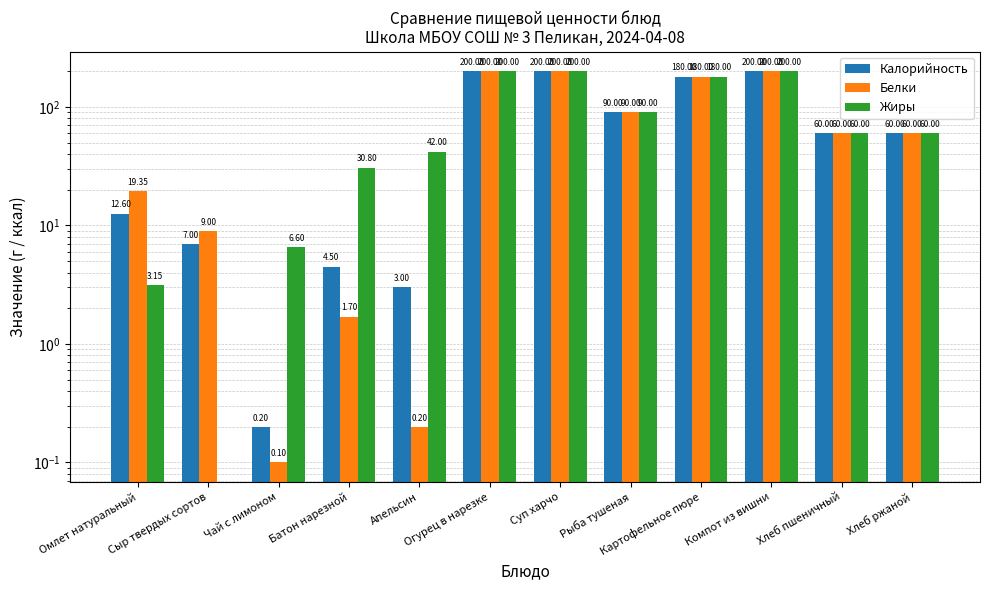

Is it true that Жиры equals 42.0 at Апельсин?

True